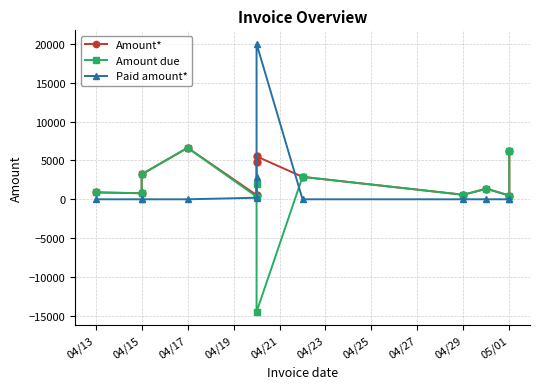

What is the highest value of the Amount due series?

6619.8